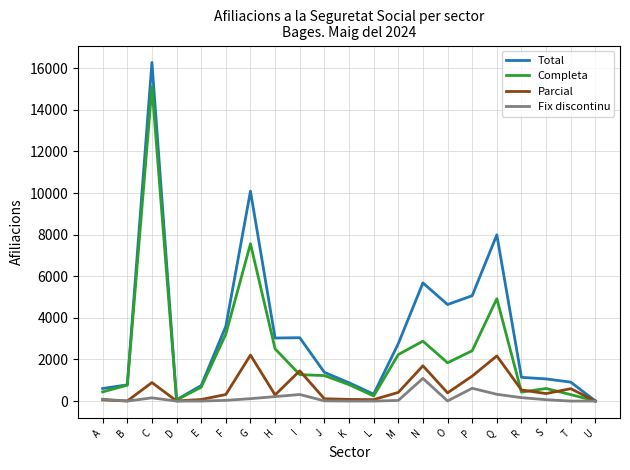

Which series has the widest spread of values?

Total